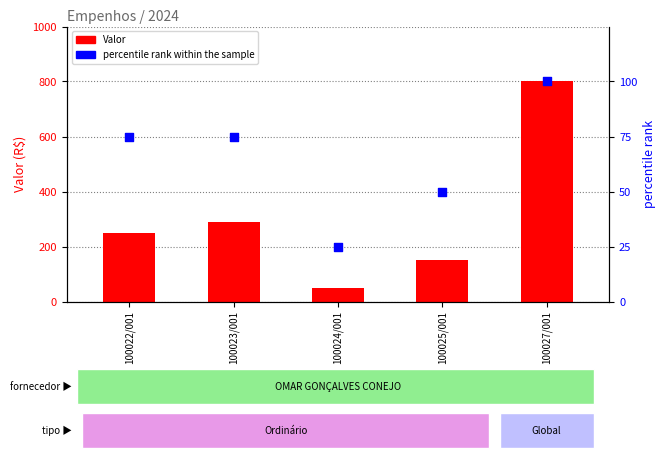

Which series has the largest Y range (max minus min)?

Valor